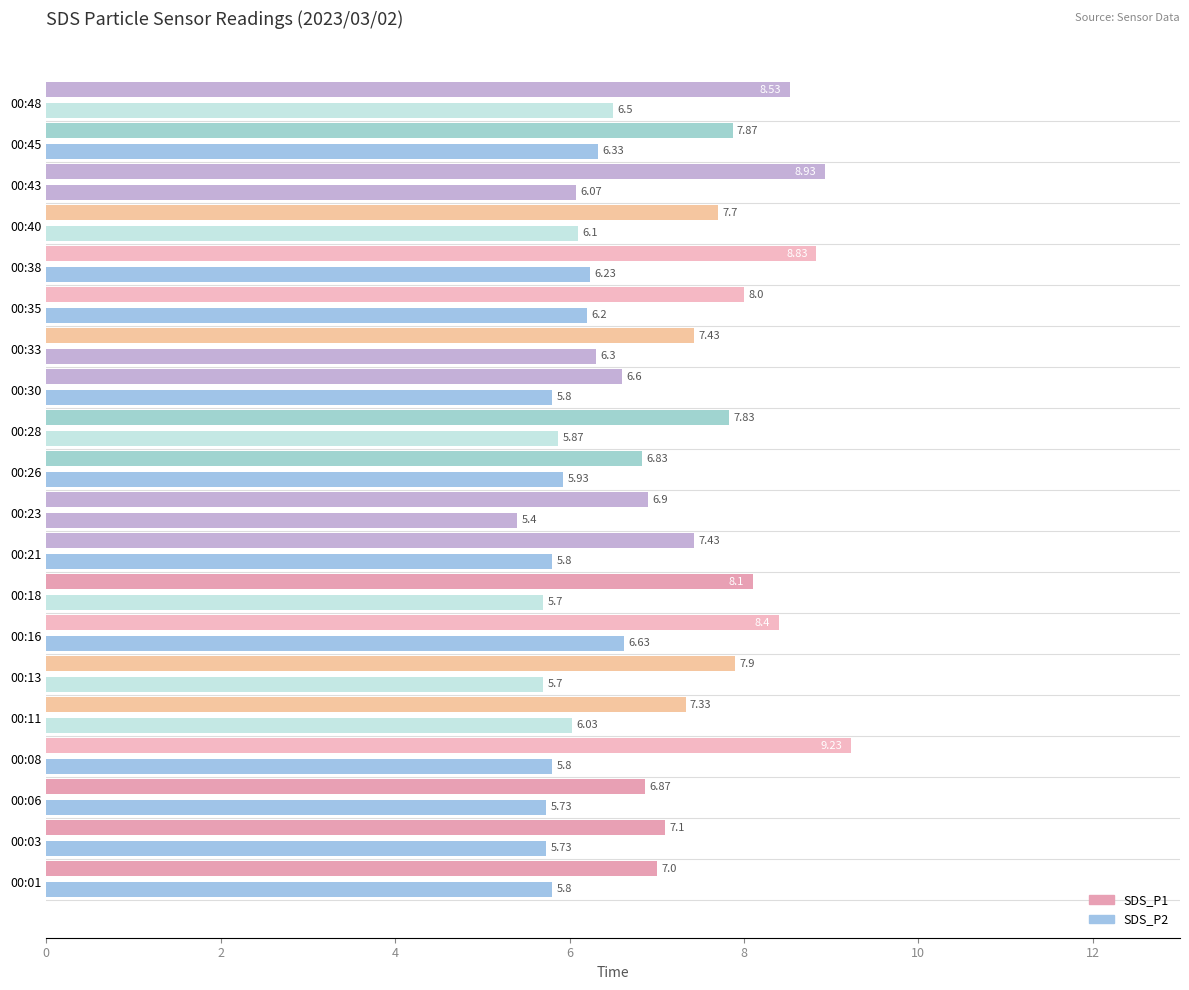

At how many categories does at least one series exceed 7?

15